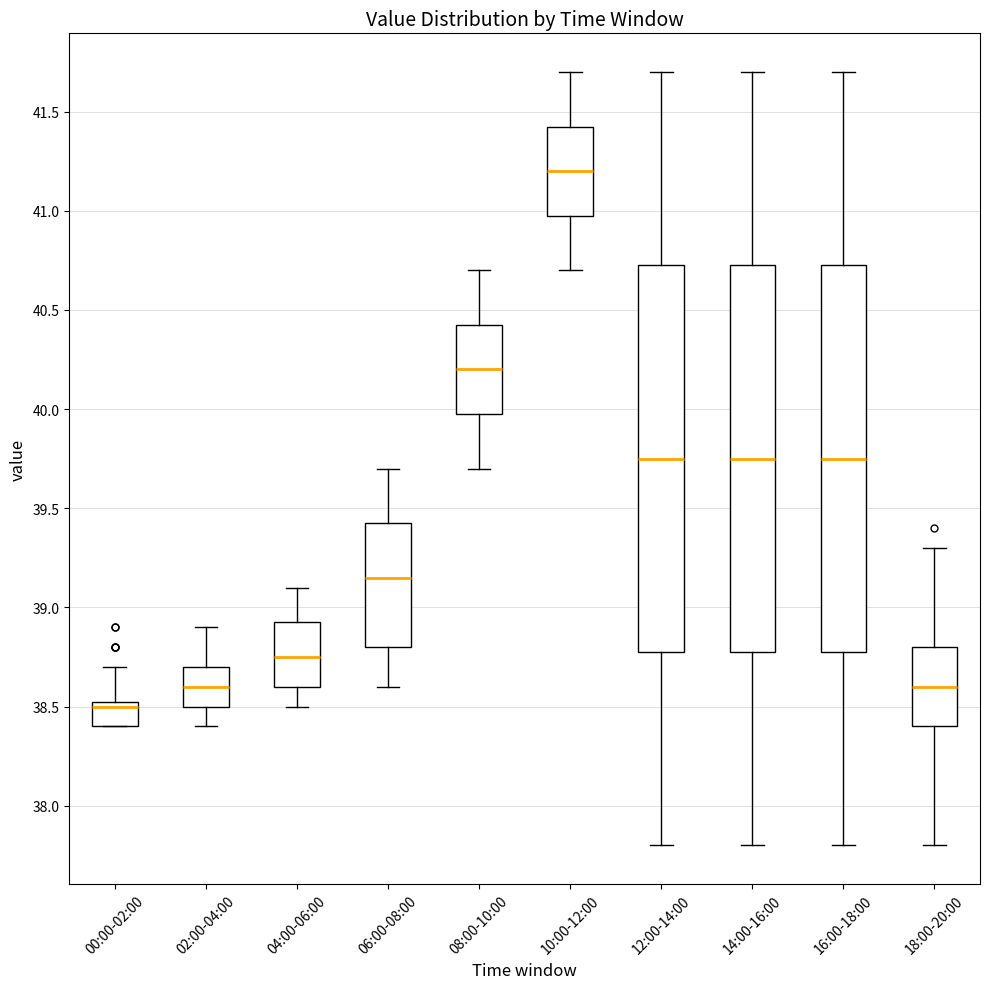

Where is the upper edge of the box for 10:00-12:00 on the y-axis? The values are not printed on the chart, so give them approximately, as read against the axis.

41.45